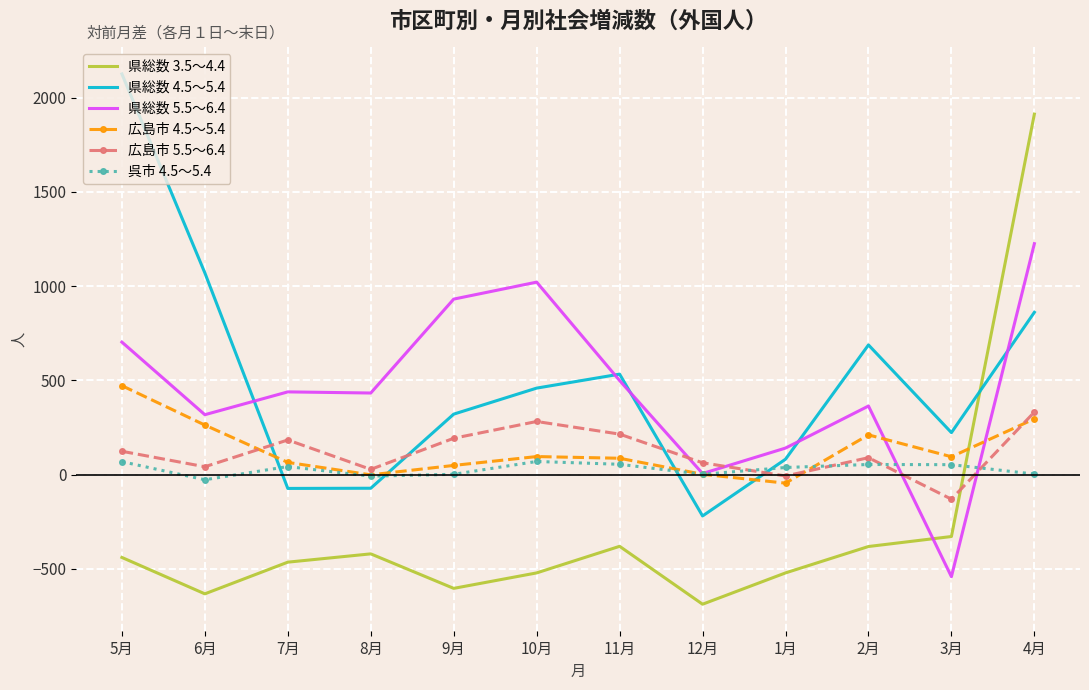

Which series has the largest range (max minus min)?

県総数 3.5～4.4